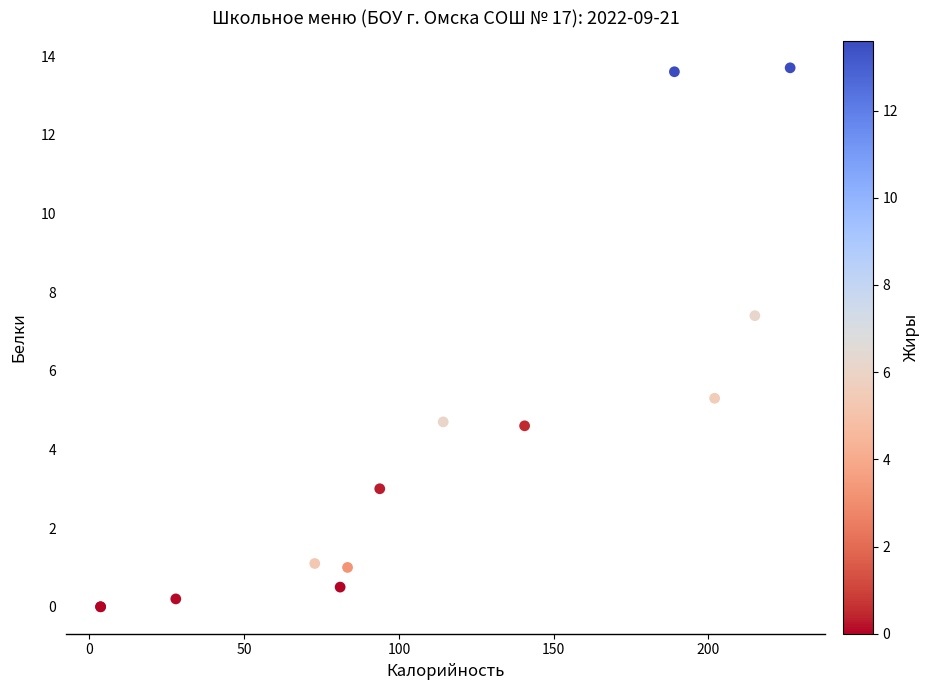

What Y value in the scatter plot is closest to 6?

5.3